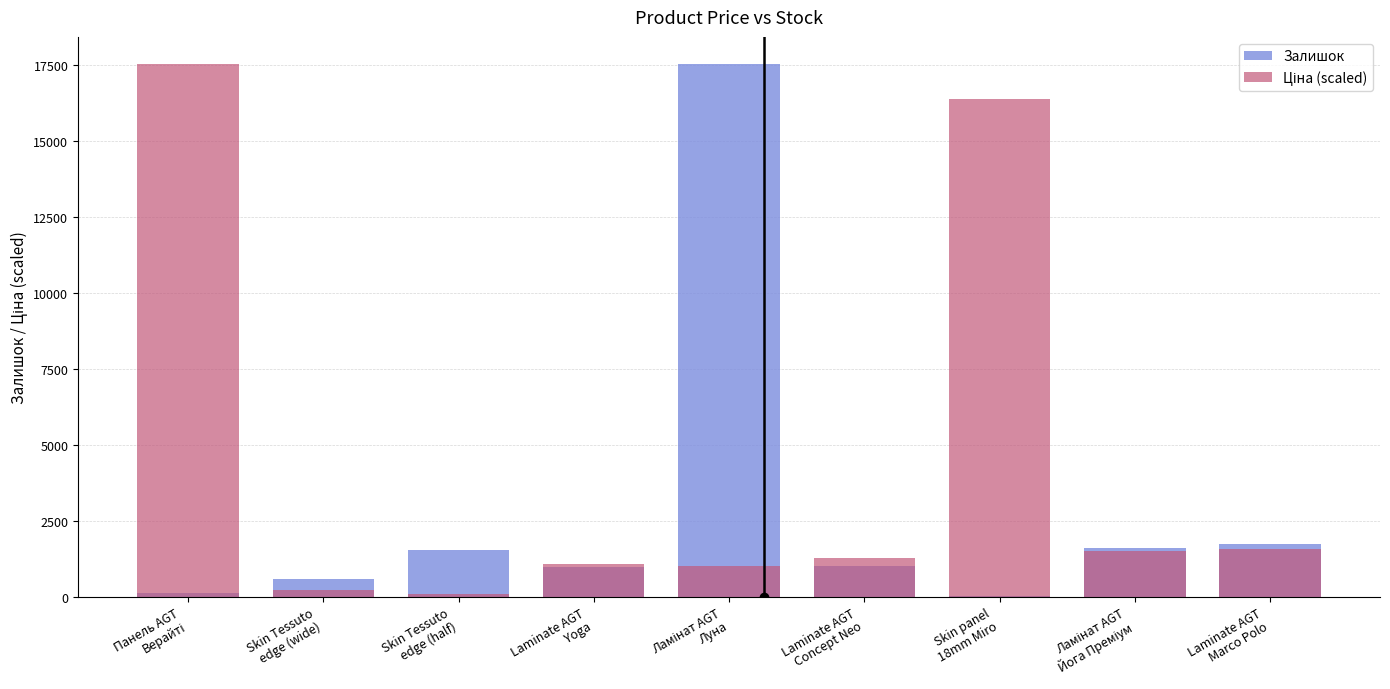

What is the difference between the second highest and second lowest values in the Залишок series?

1600.0